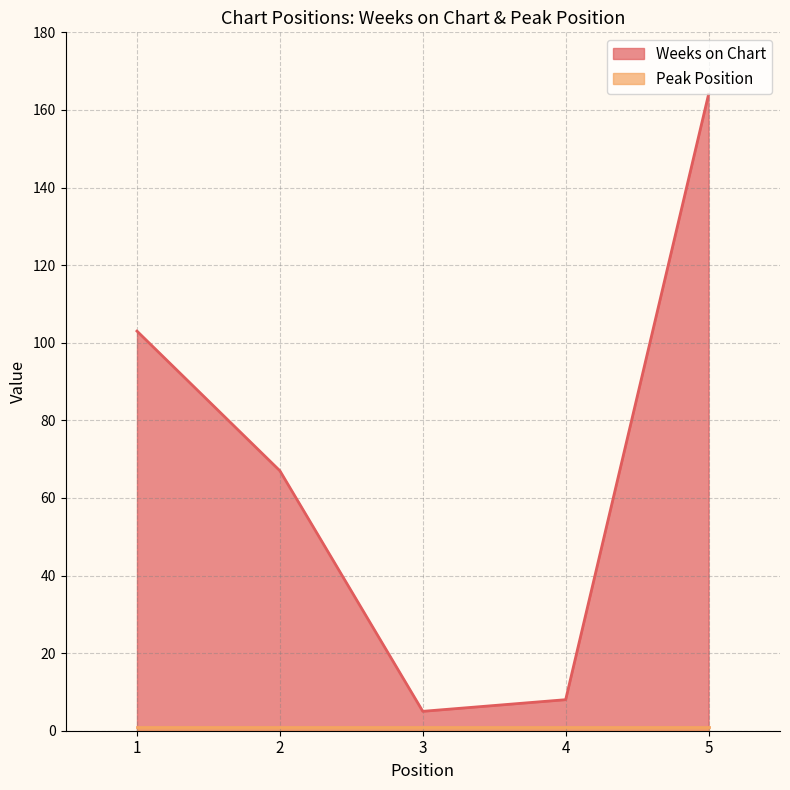

What is the ratio of the value at 2 to the value at 3?

13.4